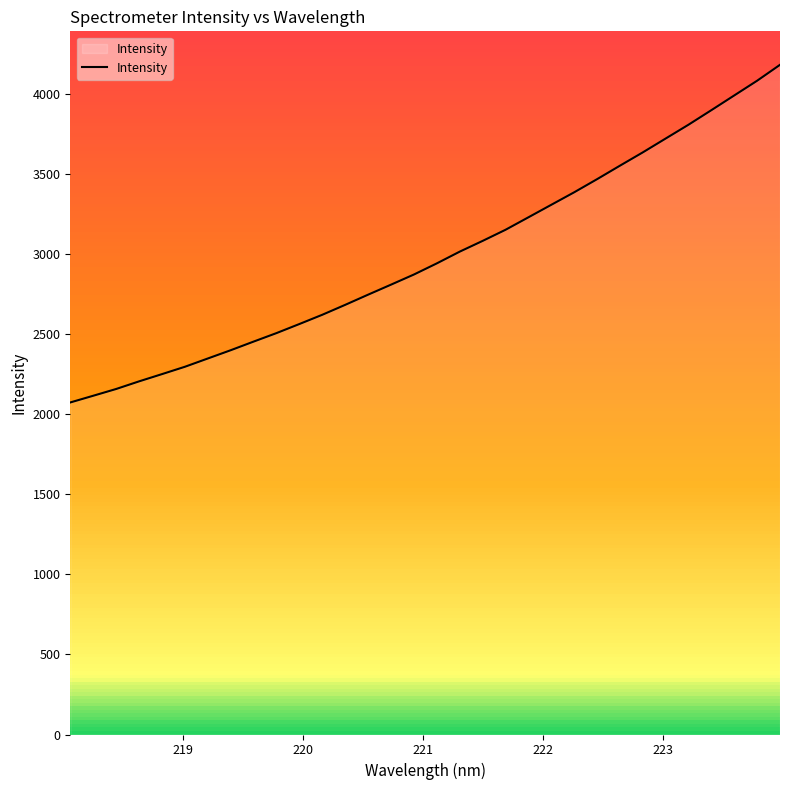

What is the minimum value for Intensity?

2075.0